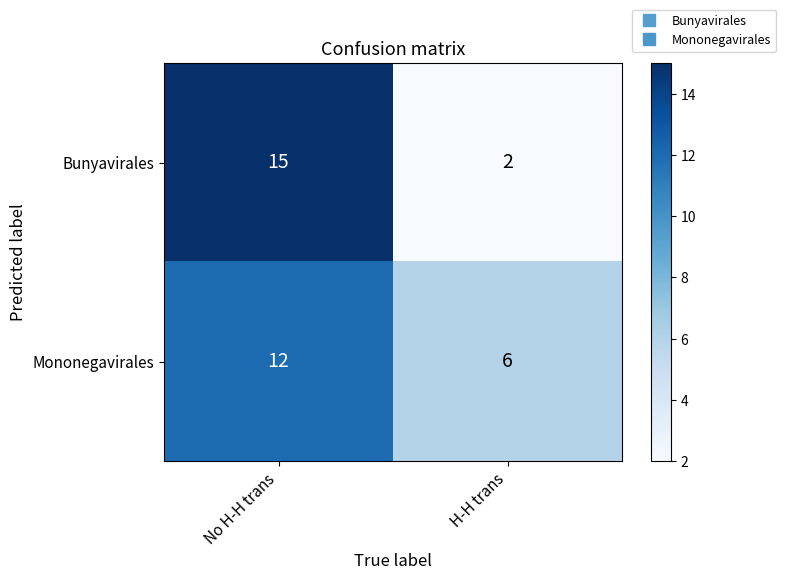

What is the maximum value shown in the chart?

15